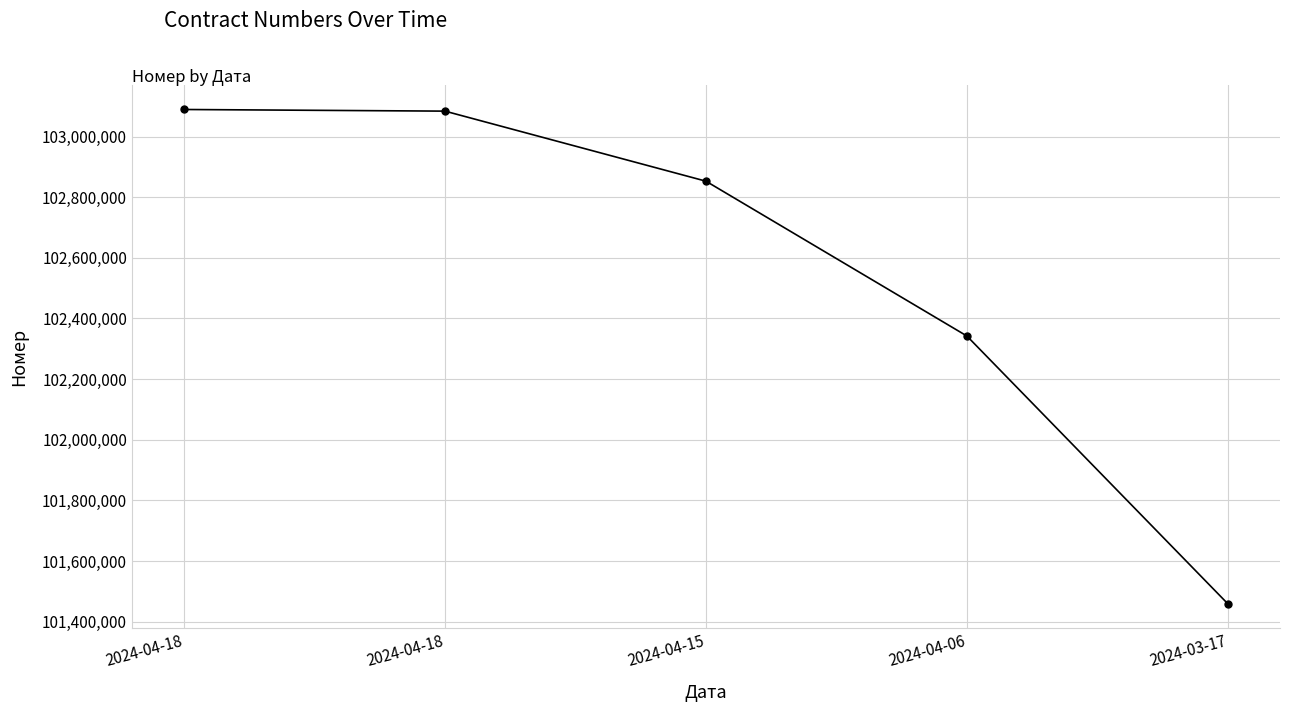

How many categories are shown in the chart?

5